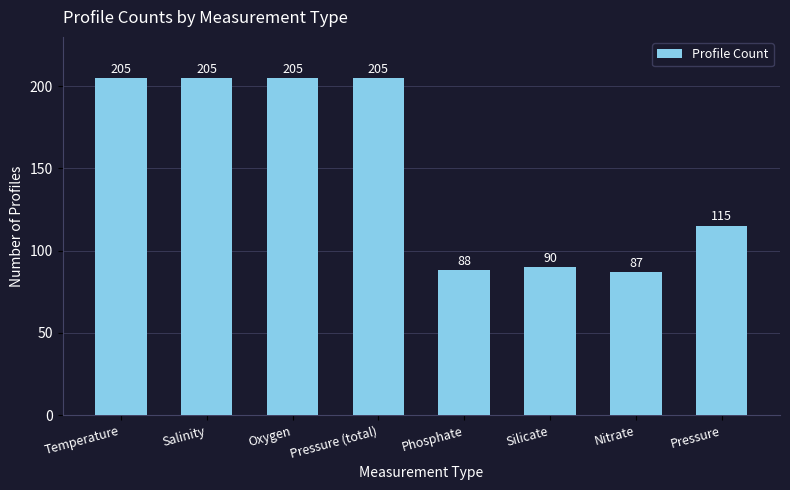

What position from the right is Pressure?

1